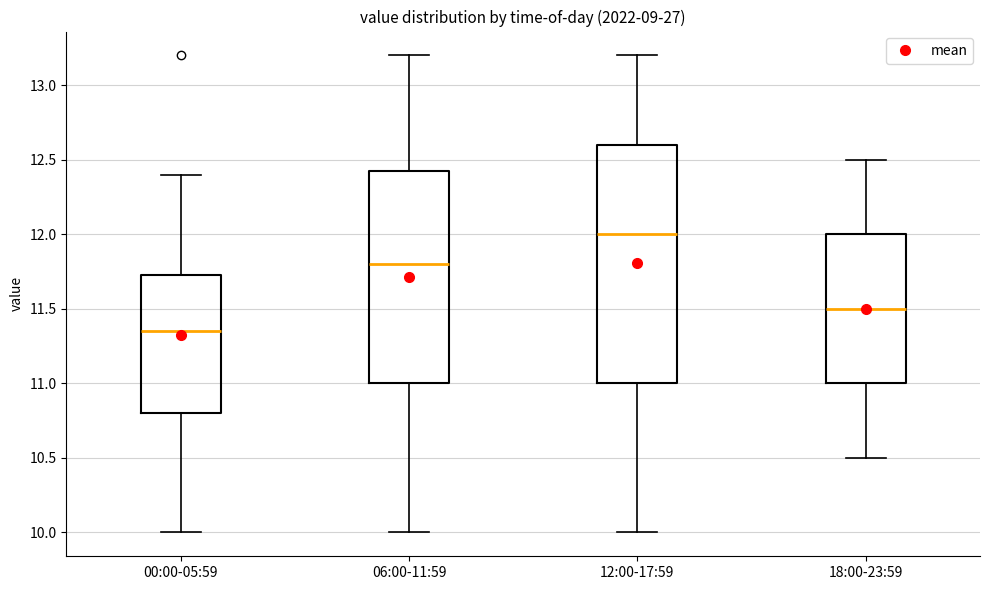

Which box has the highest median line?

12:00-17:59